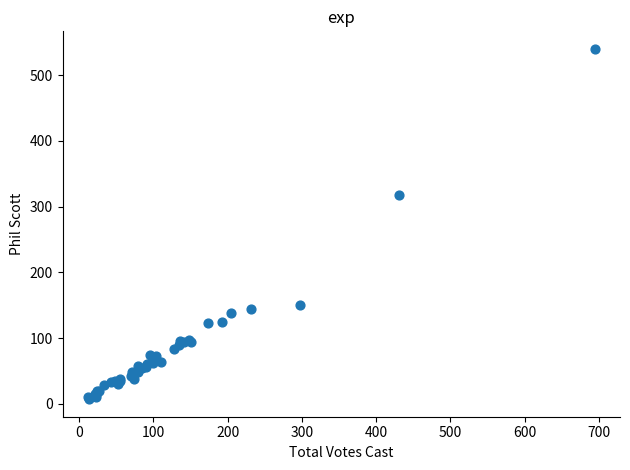

What Y value in the scatter plot is closest to 273?

318